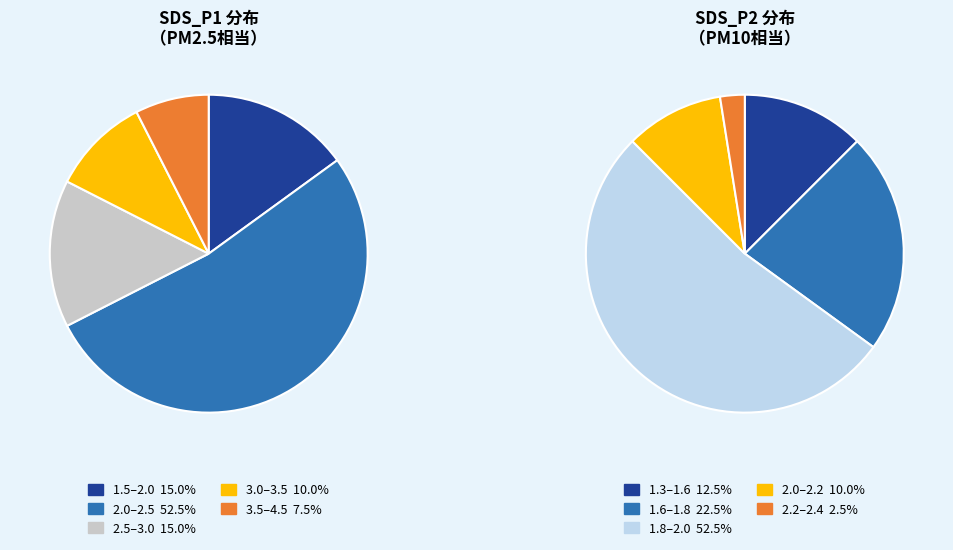

True or false: 39 accounts for 1% of the total.

False